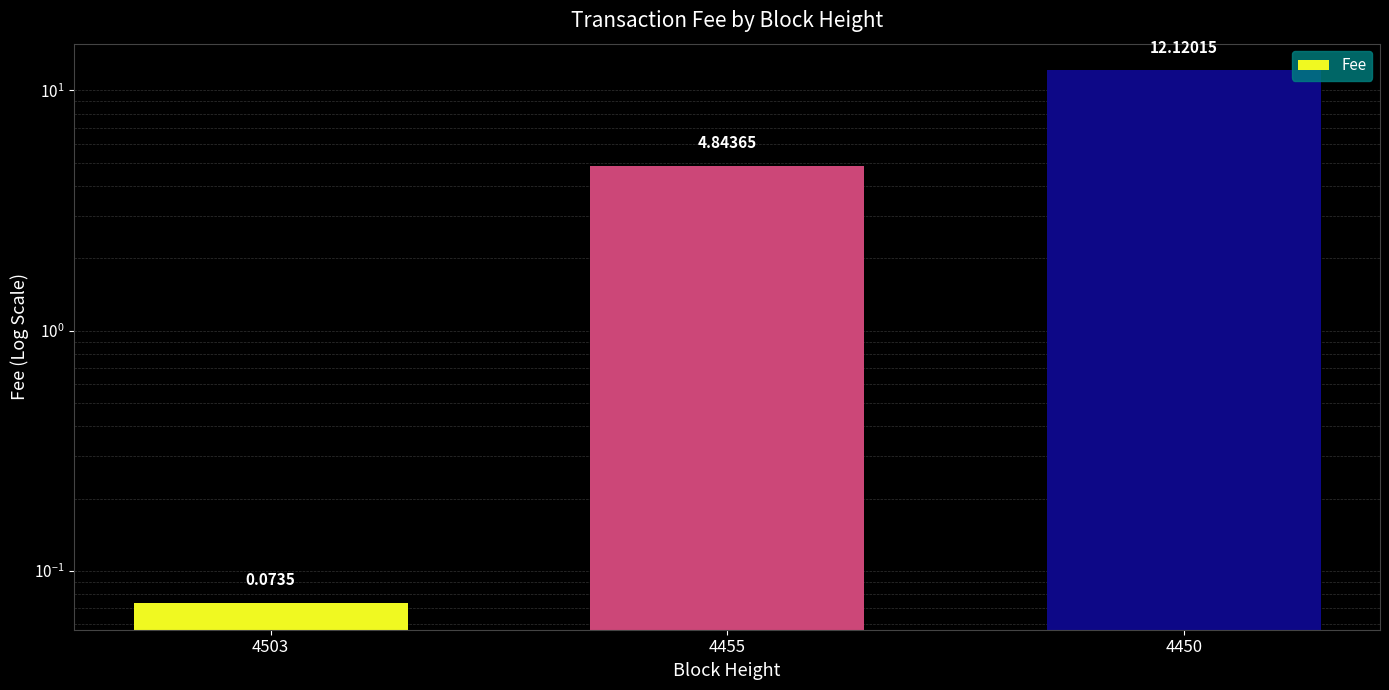

How many bars are there in total?

3